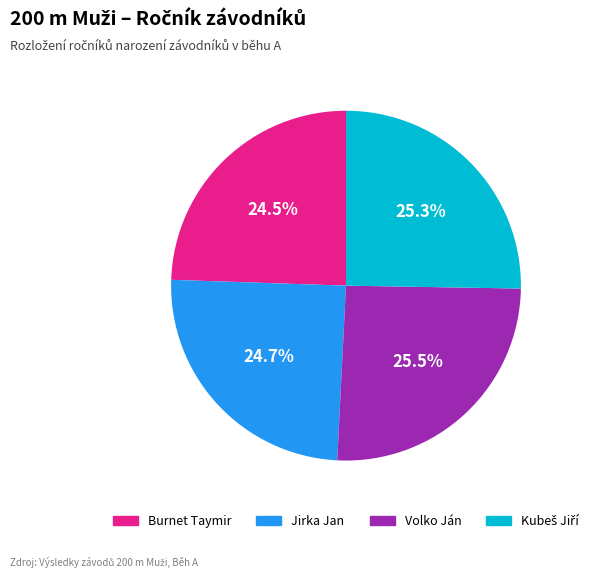

What percentage is NOT represented by Volko Ján?

74.5%